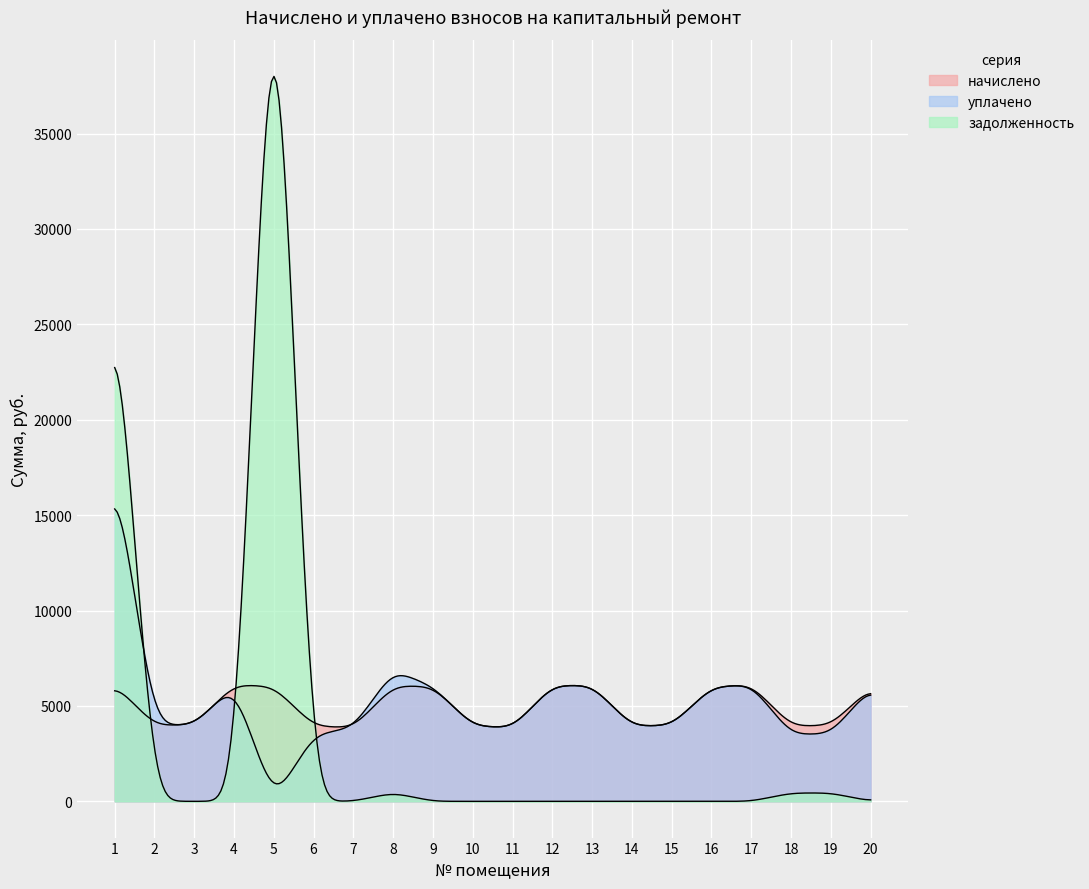

At how many categories does at least one series exceed 21676?

2